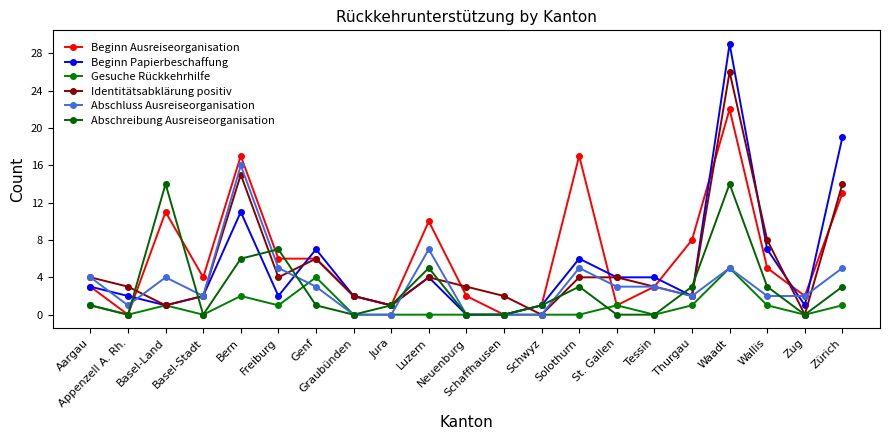

The value of Gesuche Rückkehrhilfe at Zug is 3. True or false?

False